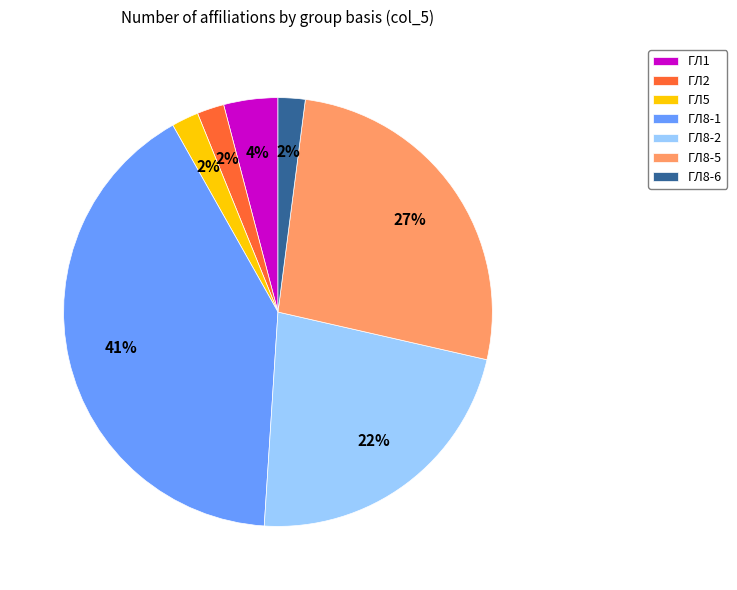

Count the number of slices in the pie.

7